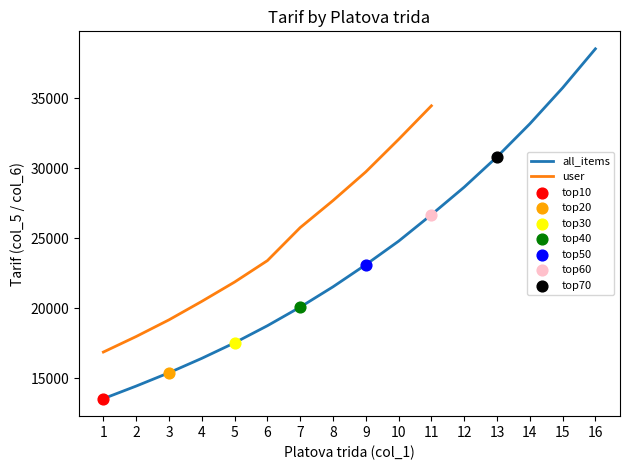

Which has a higher value, 14 or 2?

14